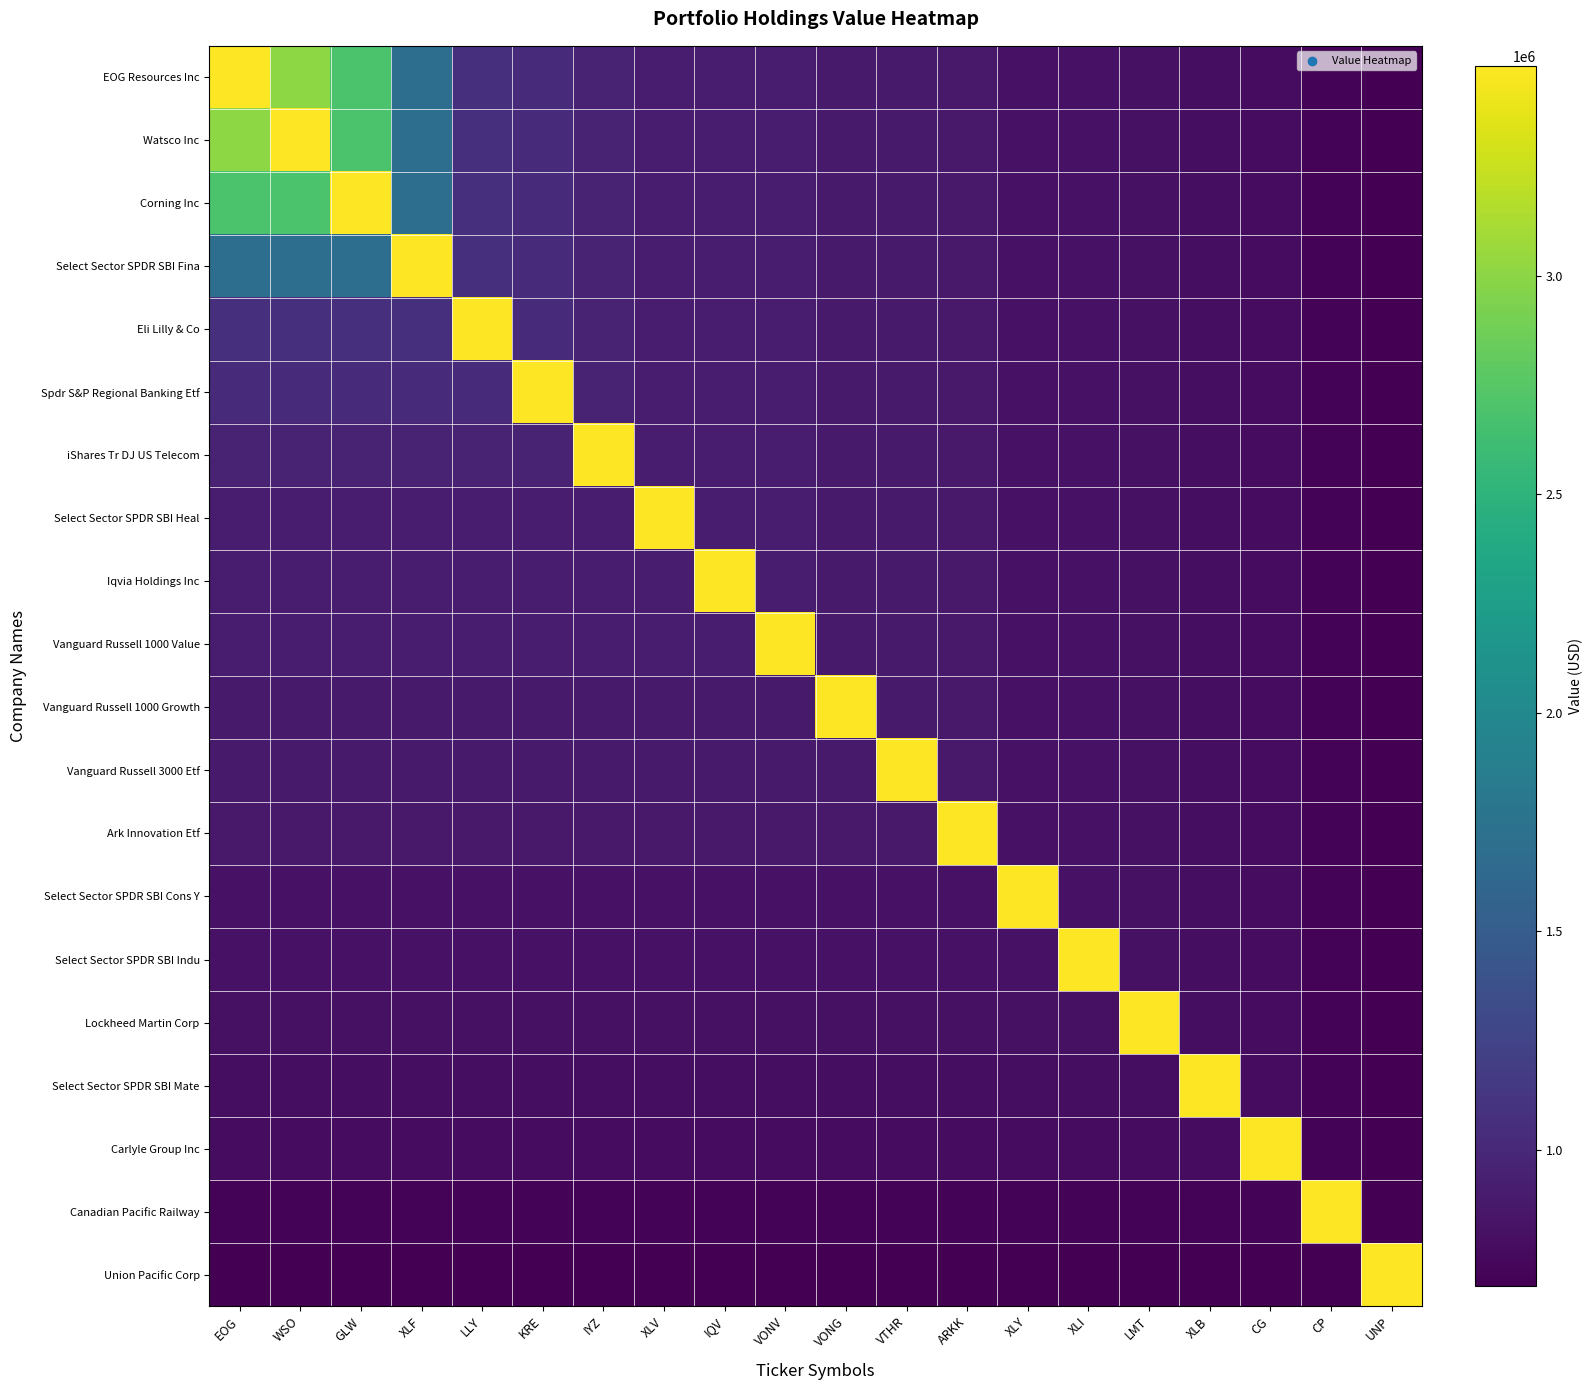

At which category is the sum across all series the highest?

EOG